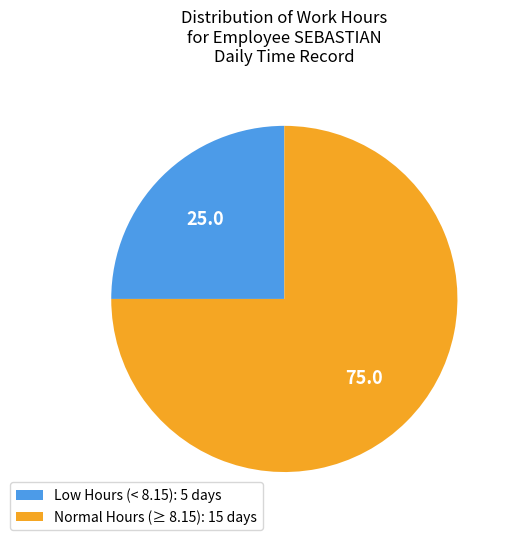

Which category has the biggest portion of the pie?

Normal Hours (≥ 8.15): 15 days